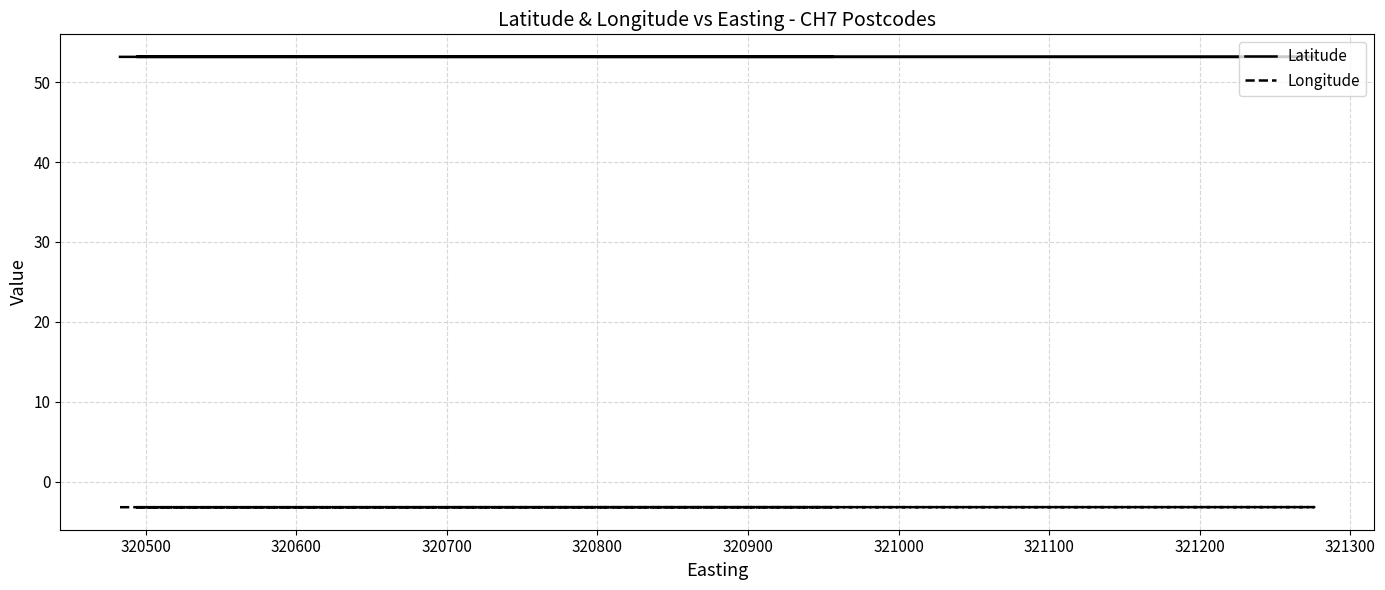

True or false: Longitude and Latitude intersect in this chart.

False